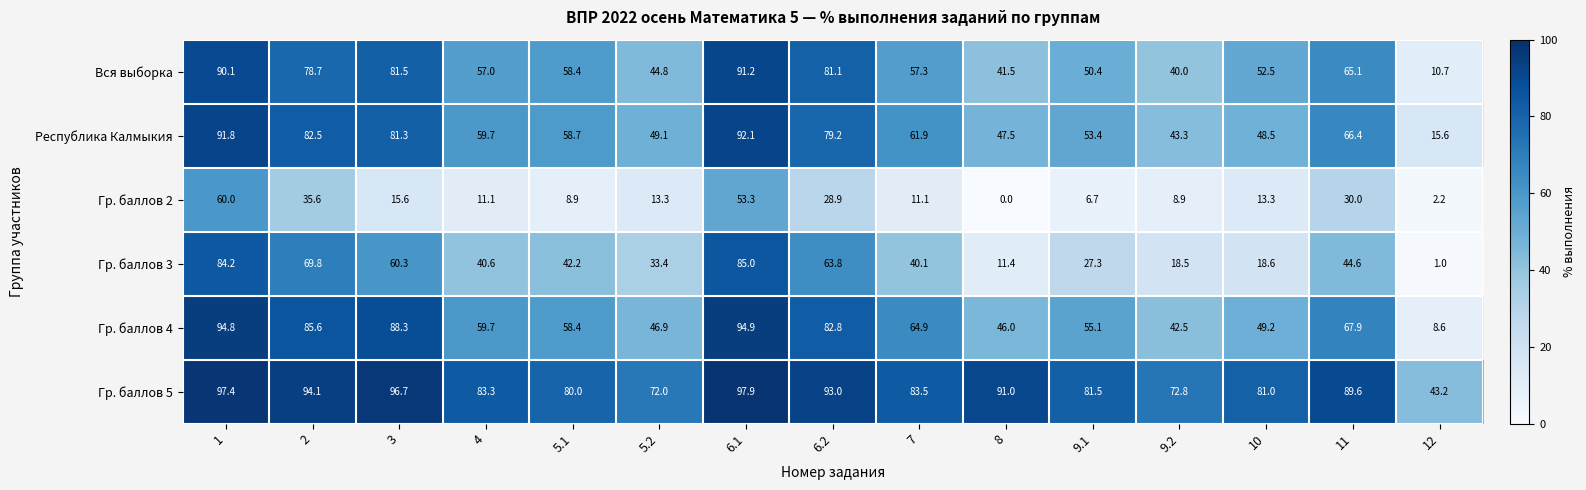

Is it true that Гр. баллов 4 equals 146.8 at 1?

False